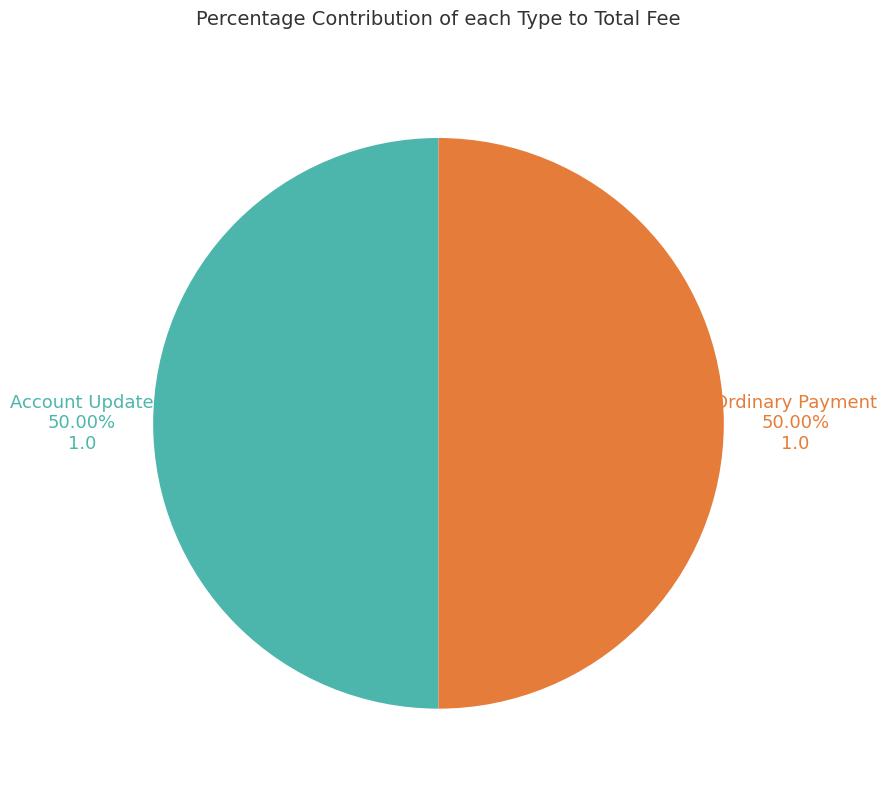

Is the sum of Ordinary Payment and Account Update greater than half?

Yes